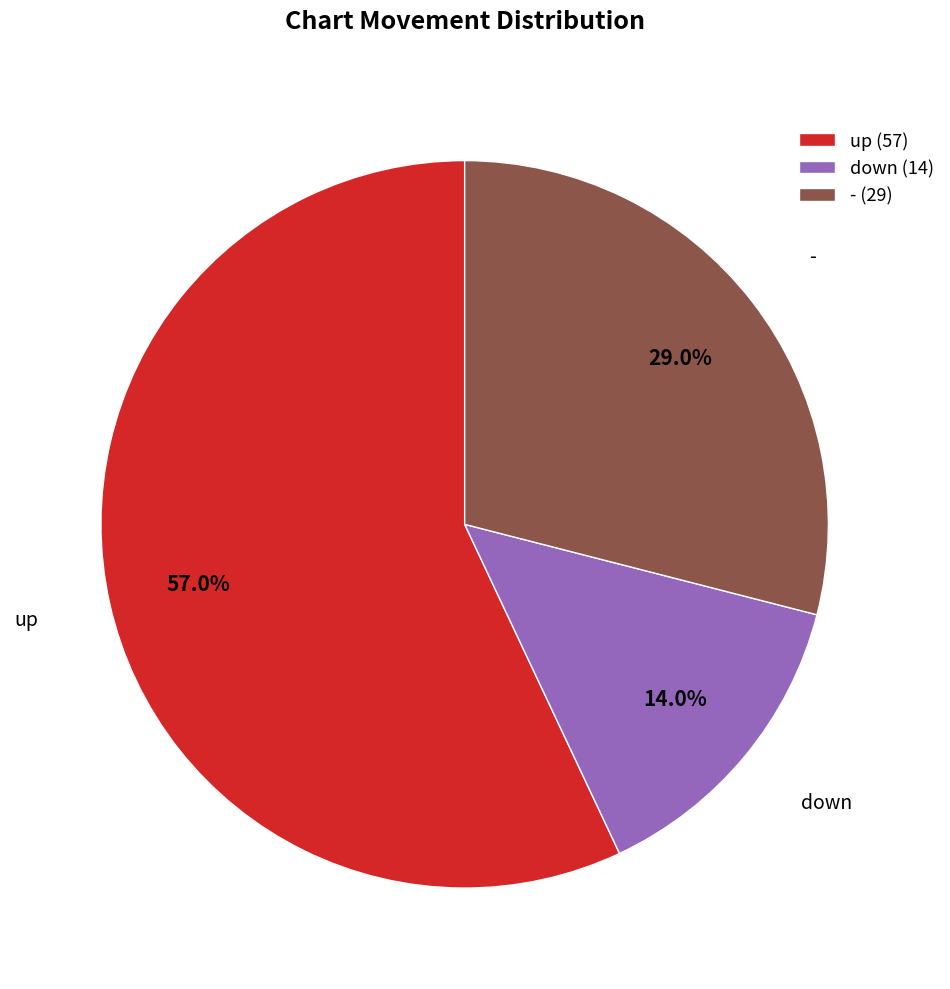

To the nearest percent, what is the difference between the down and - slice percentages?

15%